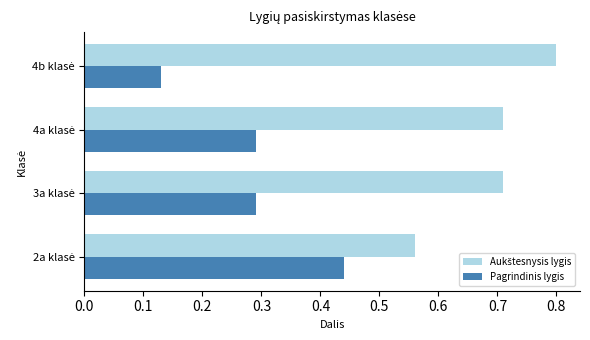

Count the Pagrindinis lygis values in the range 0 to 1.

4